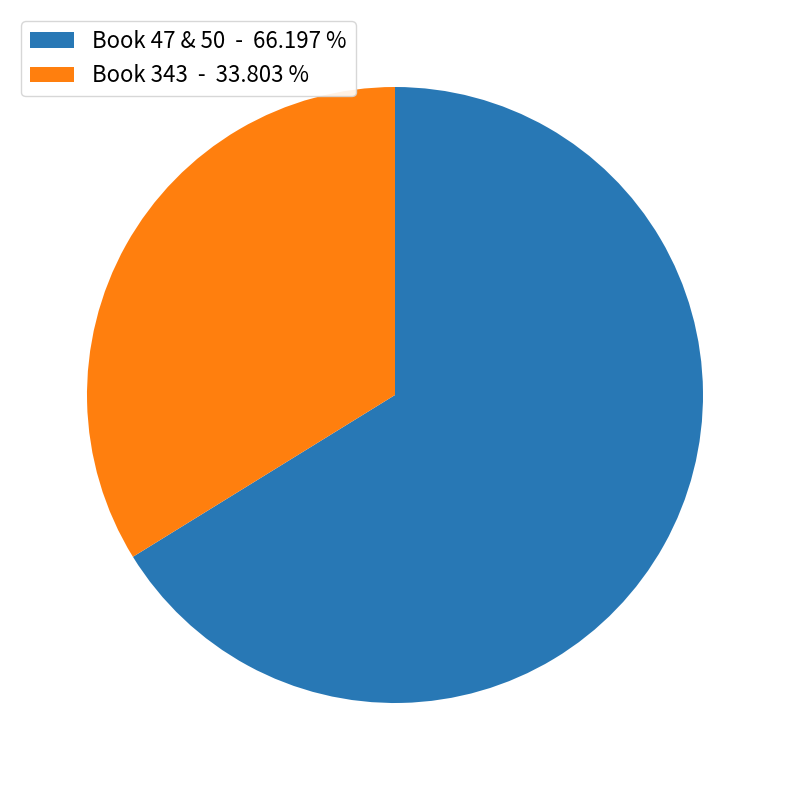

Do Book 343 - 33.803 % and Book 47 & 50 - 66.197 % together represent more than half of the pie?

Yes